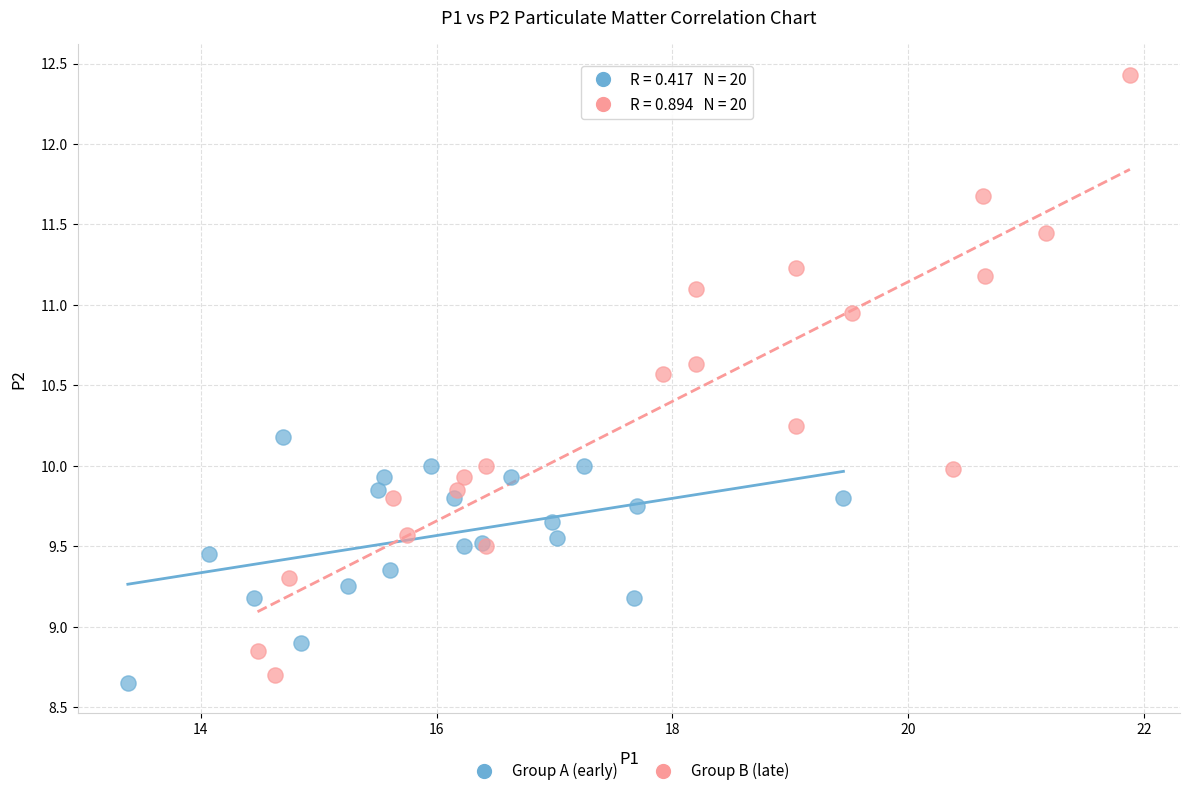

Which series contains the highest Y value?

Group B (late)